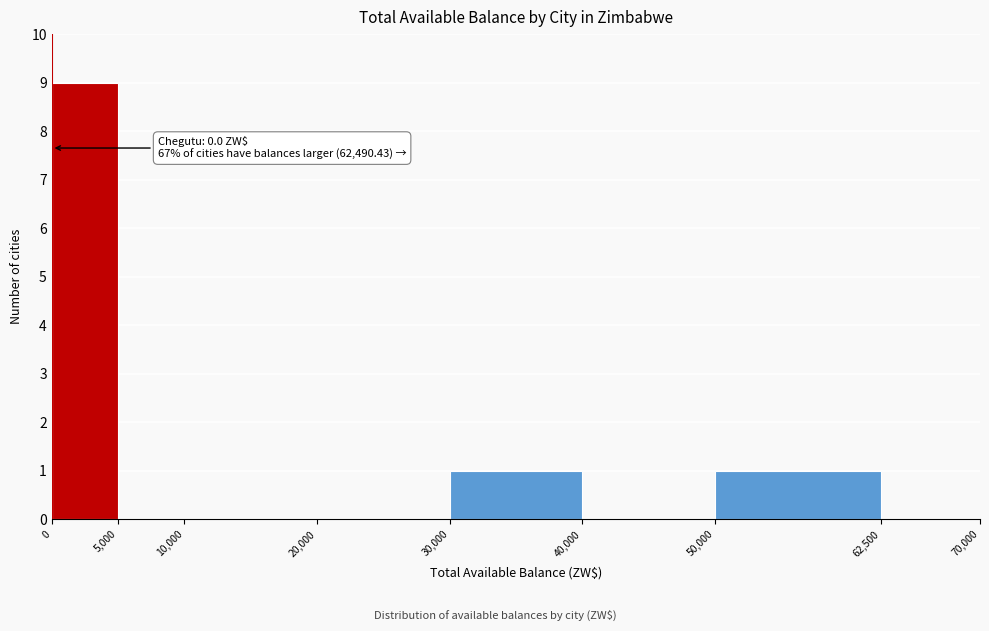

Over which range of the x-axis is the bar tallest?

0 to 5,000